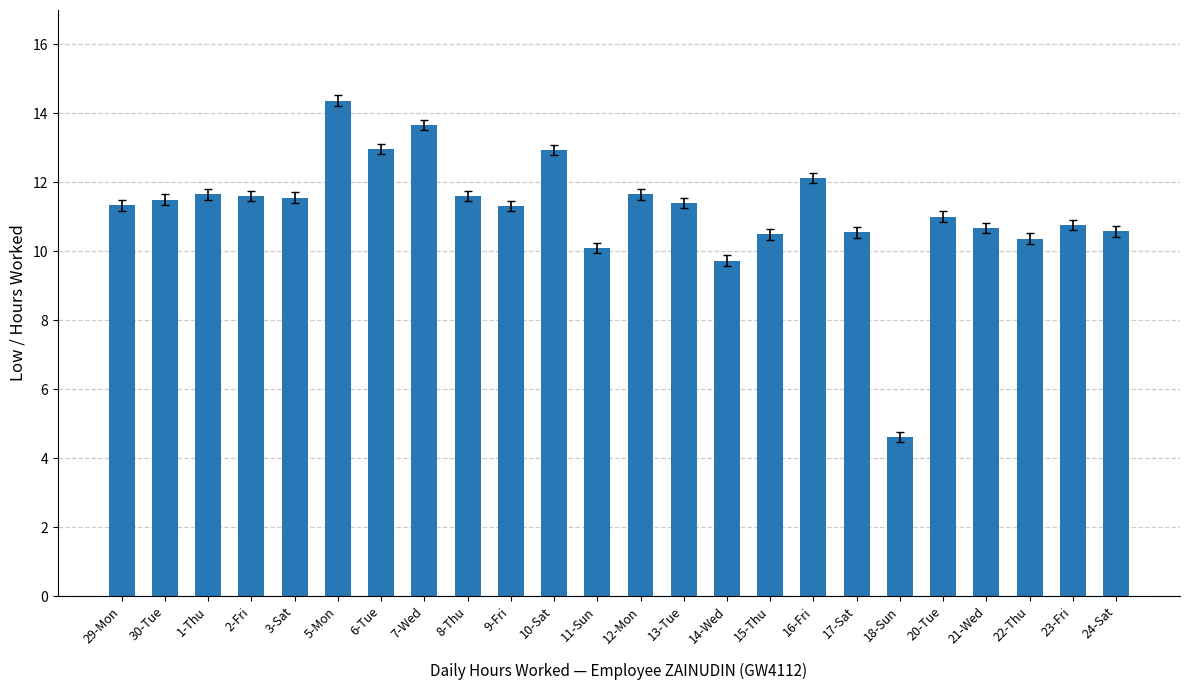

How many bars are there in total?

24